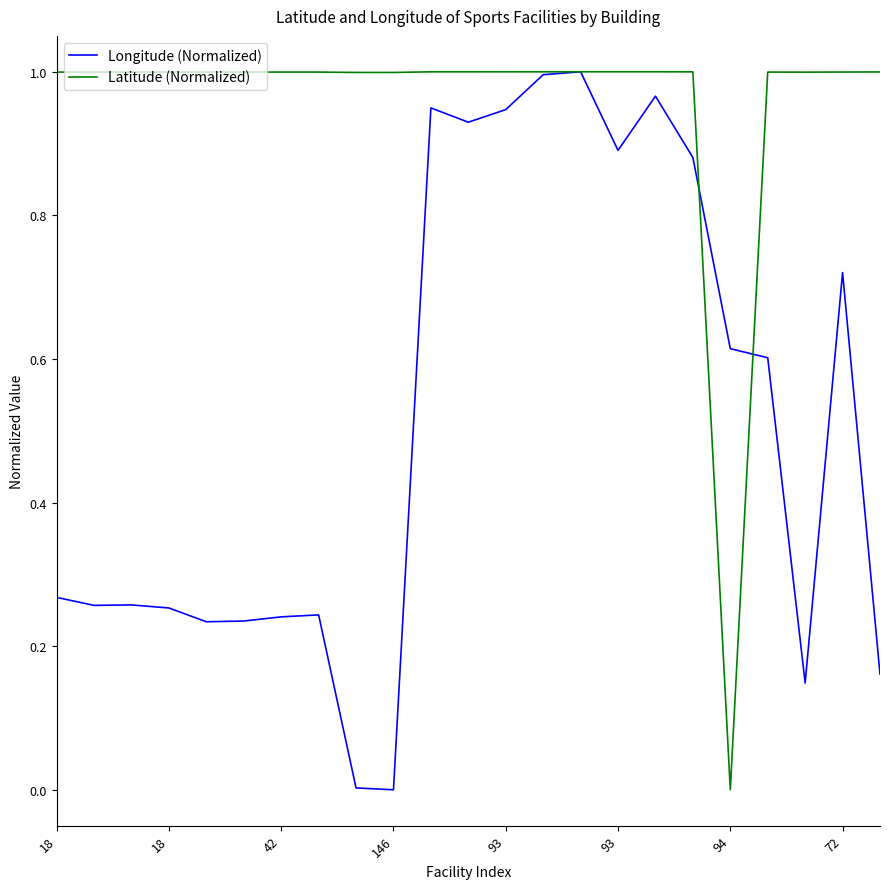

Rank the series by their average value, from lowest to highest.

Longitude (Normalized), Latitude (Normalized)